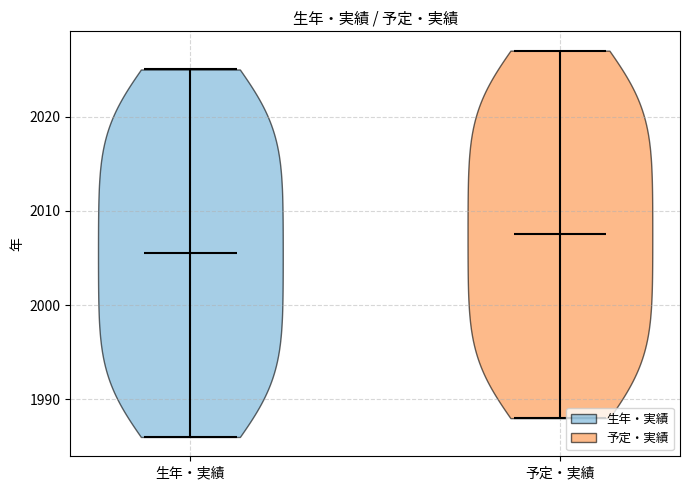

Reading left to right, read every violin against the y-axis: where its median line is, and the lowest and highest points it reaches. The values are not printed on the chart, so give them approximately, as read against the axis.

生年・実績: median line 2006, lowest point 1986, highest point 2025
予定・実績: median line 2008, lowest point 1988, highest point 2027